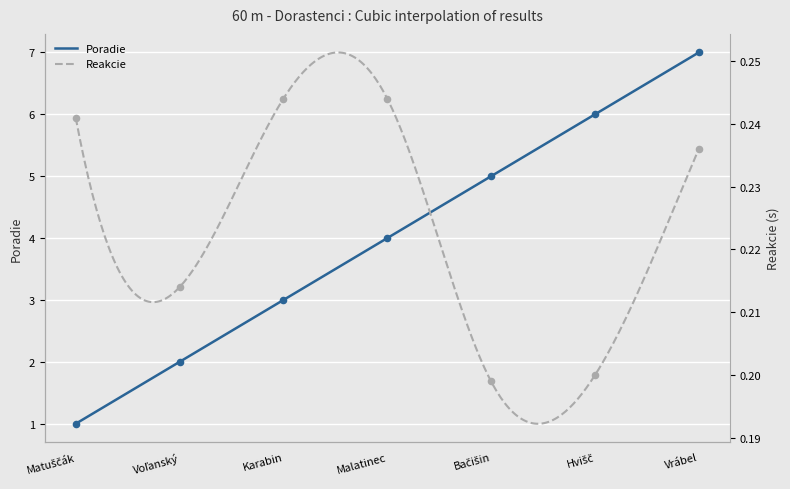

Which series has the largest total across all categories?

Poradie